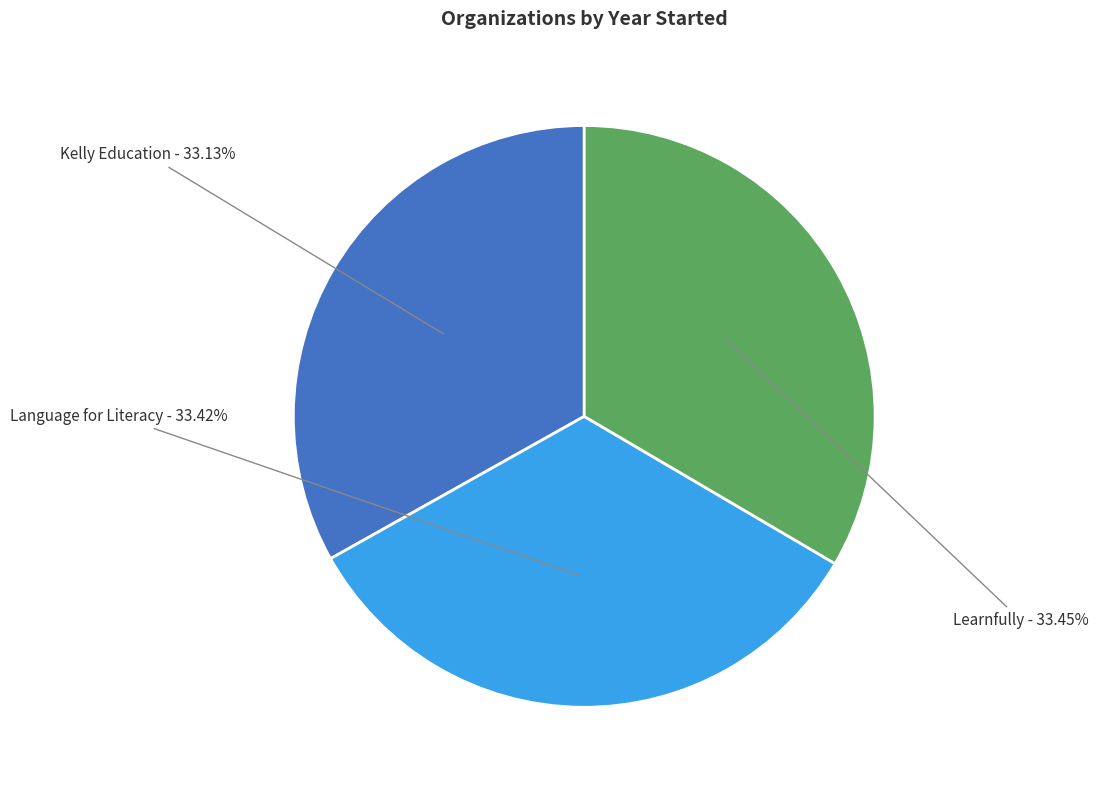

Count the number of slices in the pie.

3